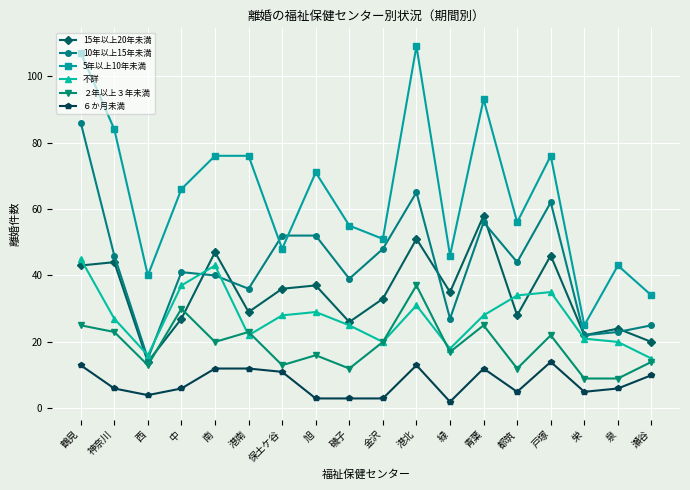

Is this an area chart (filled region under the line)?

No